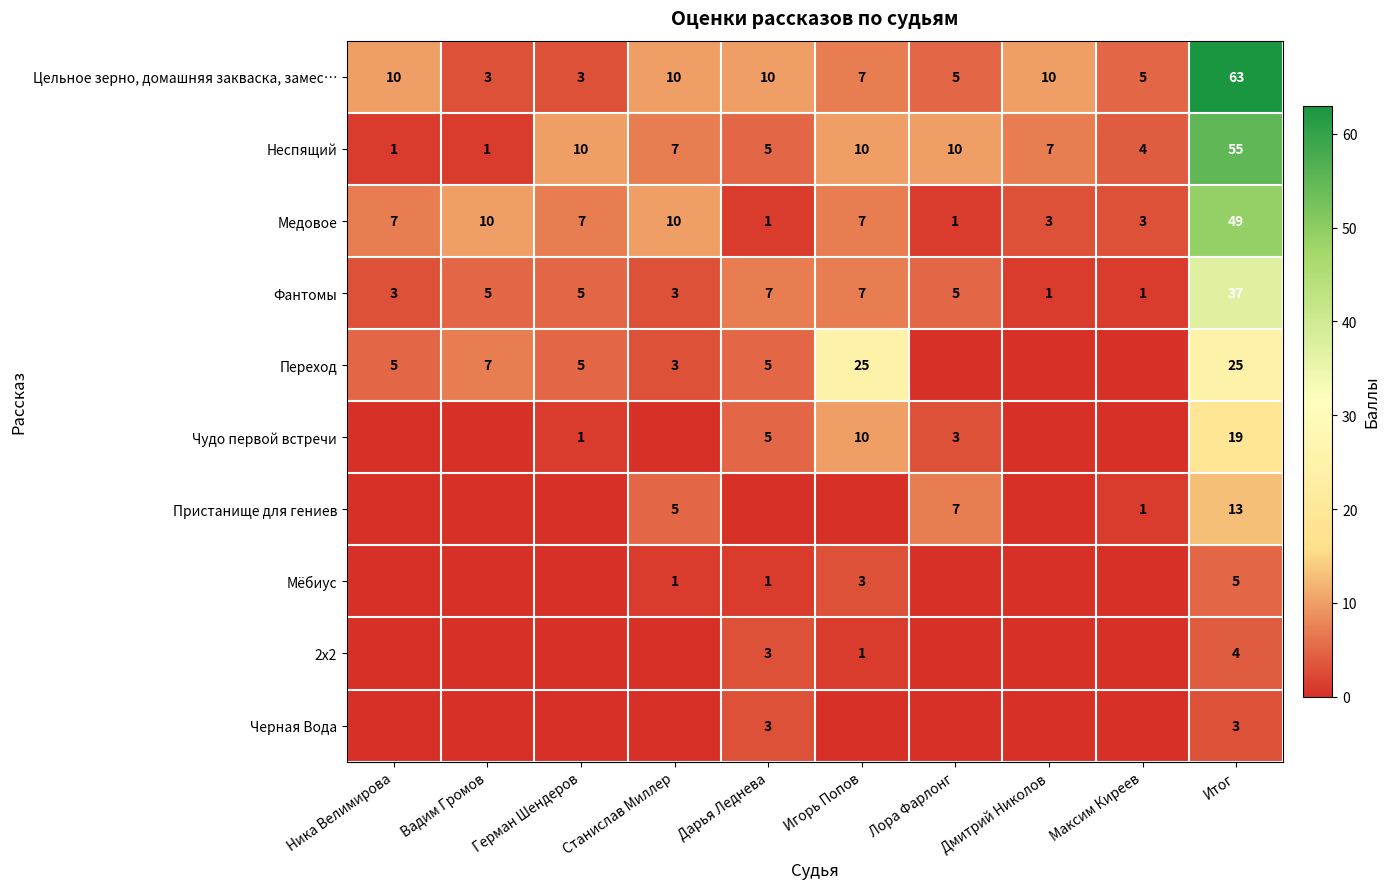

What is the difference between the second highest and minimum values in the Медовое series?

9